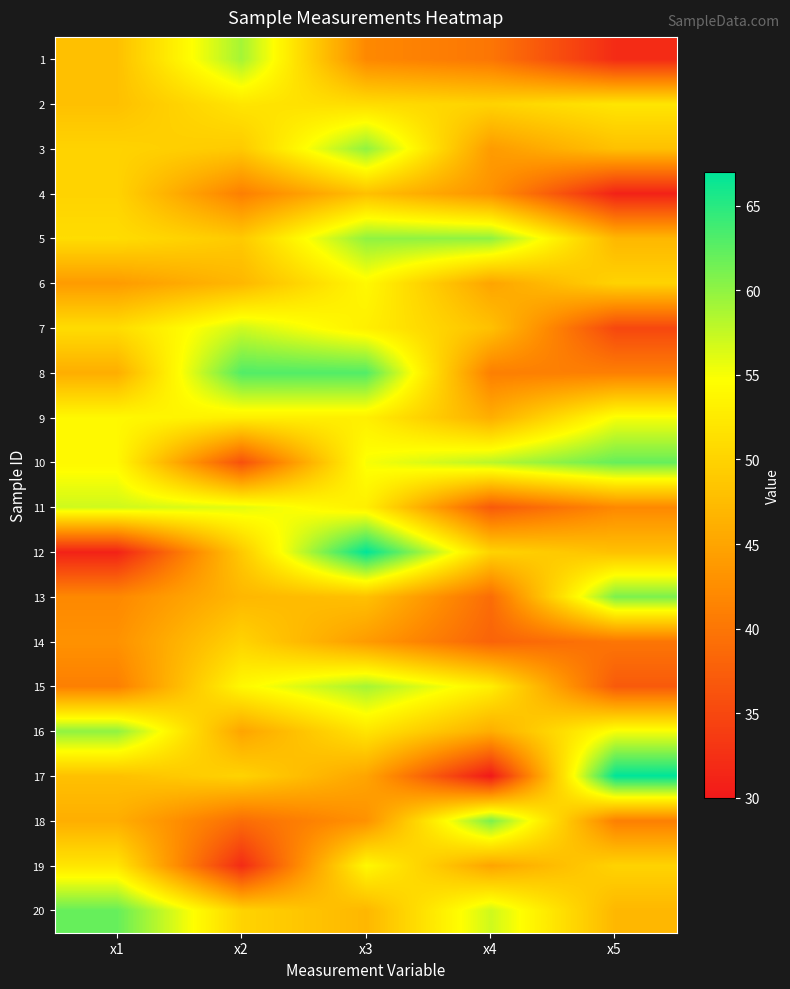

Reading left to right, what are all the values shown in this chart?

1: x1=48	x2=59	x3=42	x4=40	x5=32
2: x1=48	x2=52	x3=51	x4=50	x5=52
3: x1=50	x2=49	x3=60	x4=44	x5=48
4: x1=50	x2=41	x3=48	x4=43	x5=31
5: x1=51	x2=49	x3=60	x4=60	x5=47
6: x1=44	x2=47	x3=54	x4=45	x5=50
7: x1=51	x2=57	x3=53	x4=48	x5=35
8: x1=46	x2=63	x3=63	x4=41	x5=41
9: x1=54	x2=53	x3=53	x4=46	x5=55
10: x1=54	x2=36	x3=55	x4=58	x5=62
11: x1=57	x2=56	x3=53	x4=37	x5=42
12: x1=31	x2=49	x3=67	x4=50	x5=48
13: x1=42	x2=47	x3=48	x4=39	x5=61
14: x1=43	x2=50	x3=44	x4=38	x5=40
15: x1=41	x2=54	x3=59	x4=53	x5=37
16: x1=60	x2=45	x3=52	x4=46	x5=55
17: x1=48	x2=50	x3=45	x4=30	x5=67
18: x1=46	x2=39	x3=43	x4=61	x5=41
19: x1=52	x2=32	x3=54	x4=45	x5=50
20: x1=62	x2=50	x3=47	x4=57	x5=47